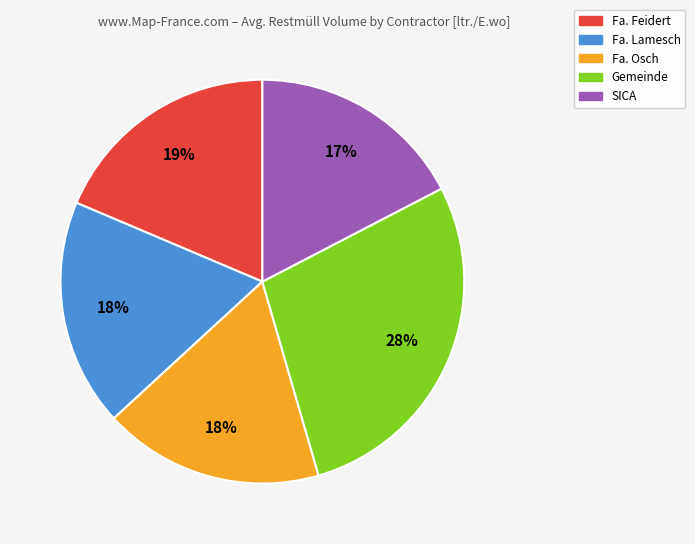

What percentage is the Fa. Osch slice, to the nearest percent?

18%